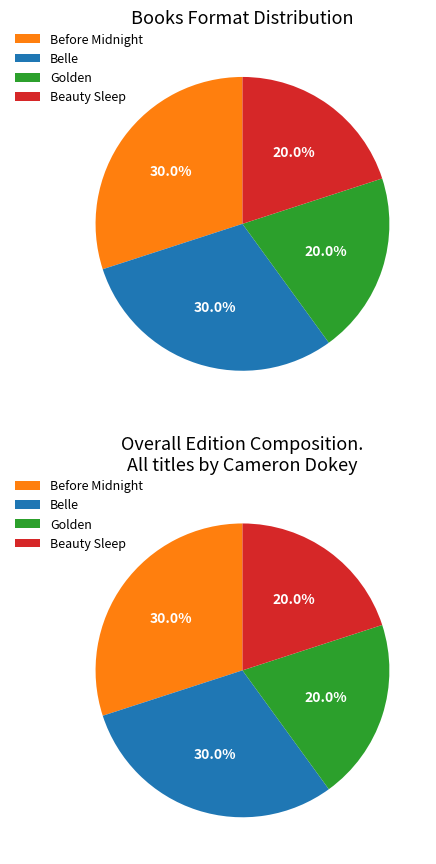

True or false: Beauty Sleep accounts for 6% of the total.

False